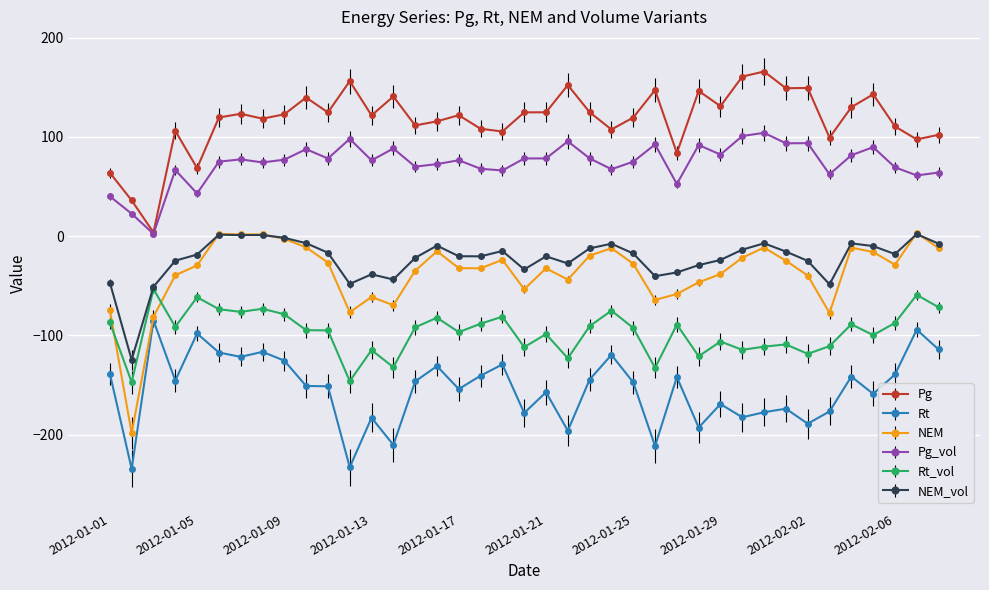

Which series has the largest total across all categories?

Pg